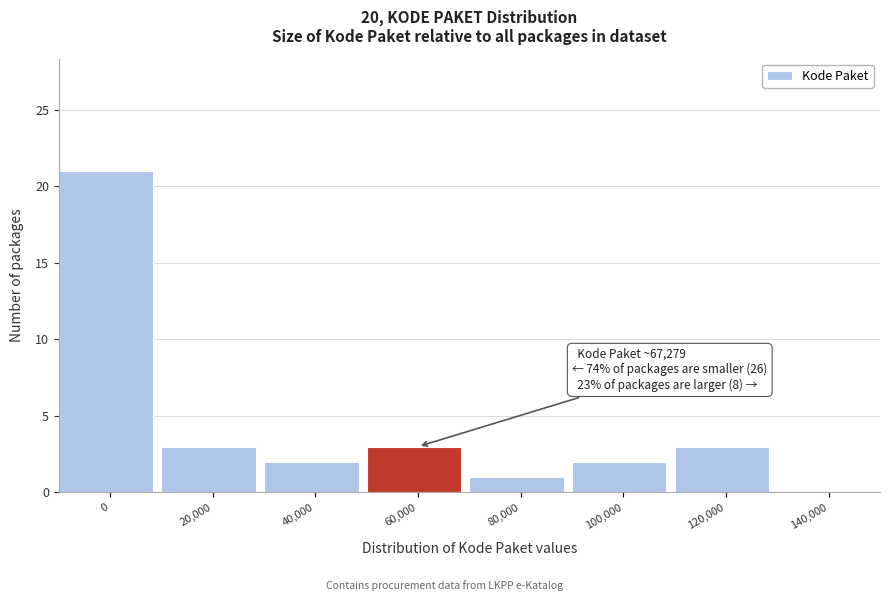

Reading left to right, what are all the values shown in this chart?

0=21	20,000=3	40,000=2	60,000=3	80,000=1	100,000=2	120,000=3	140,000=0